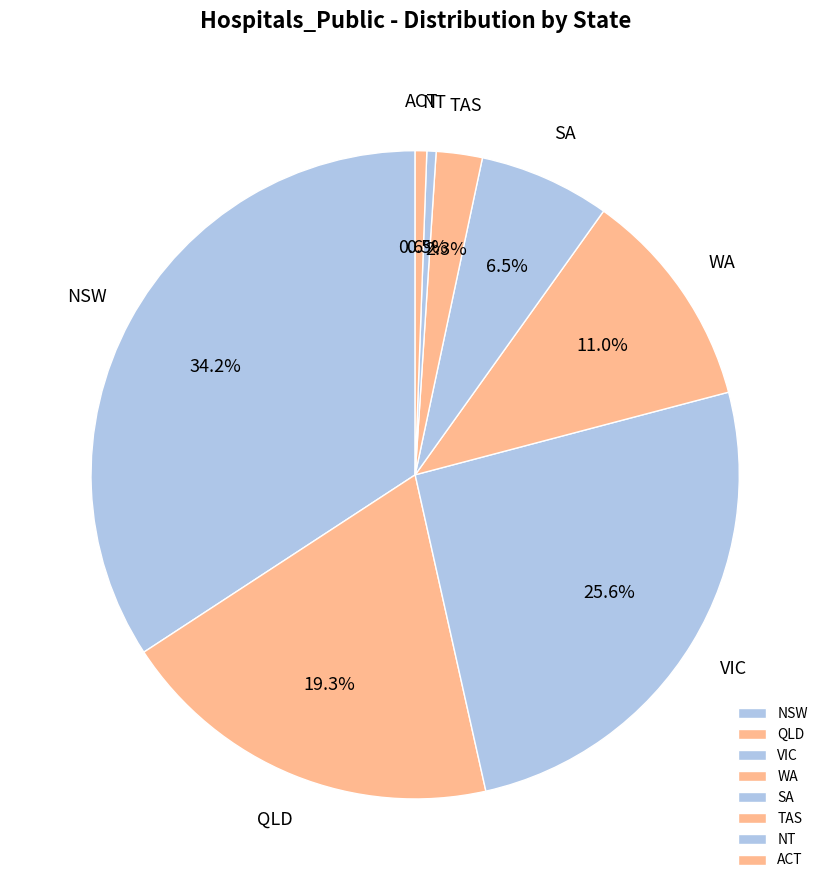

What is the ratio of the value at NSW to the value at ACT?

59.6